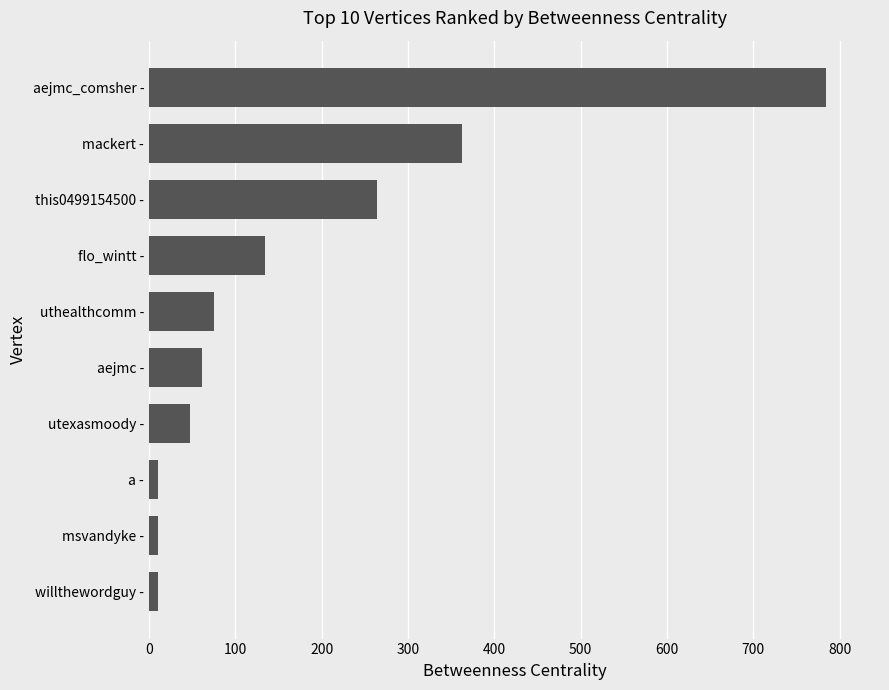

Are the bars grouped side by side (vs. stacked)?

No